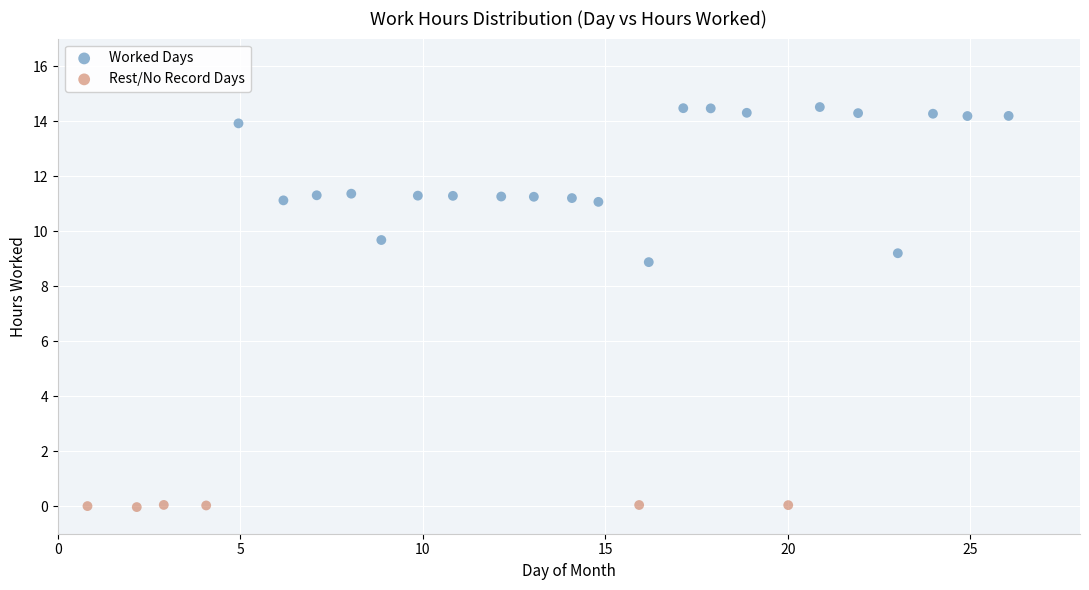

Which series has the widest spread of Y values?

Worked Days